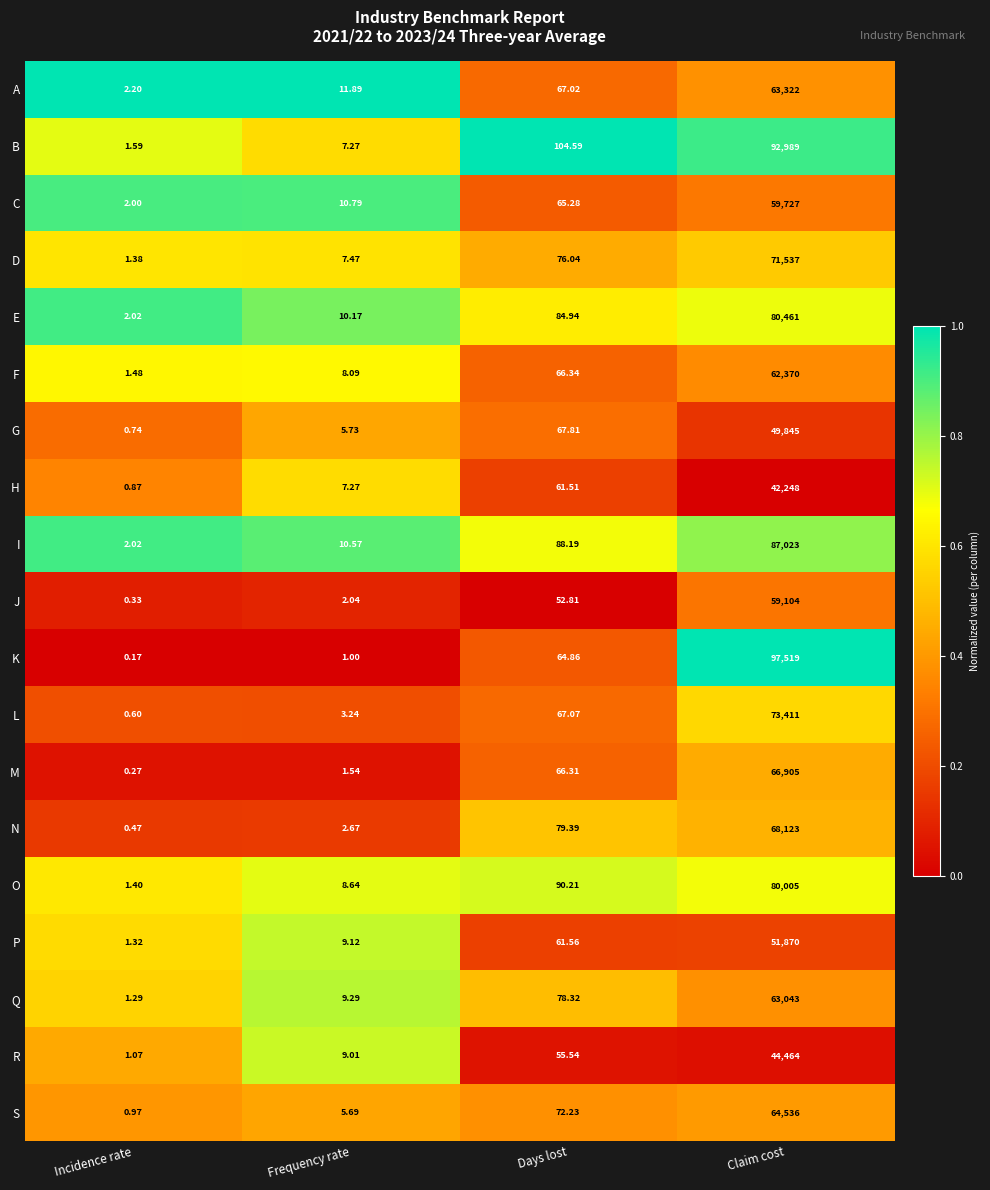

At which category is the sum across all series the highest?

Claim cost